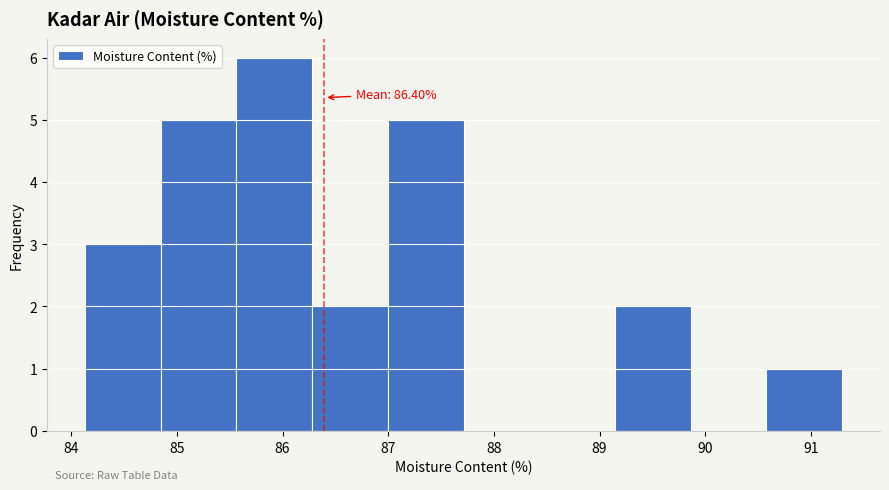

Which range on the x-axis has the tallest bar?

85.6 to 86.3